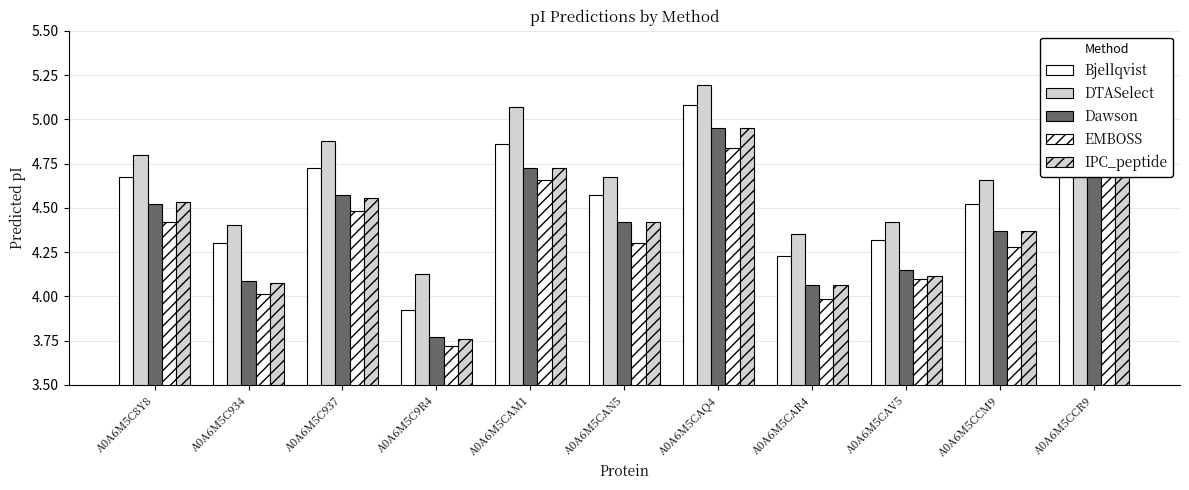

Is the value of Bjellqvist at A0A6M5C9R4 greater than the value of Dawson at A0A6M5CCM9?

No